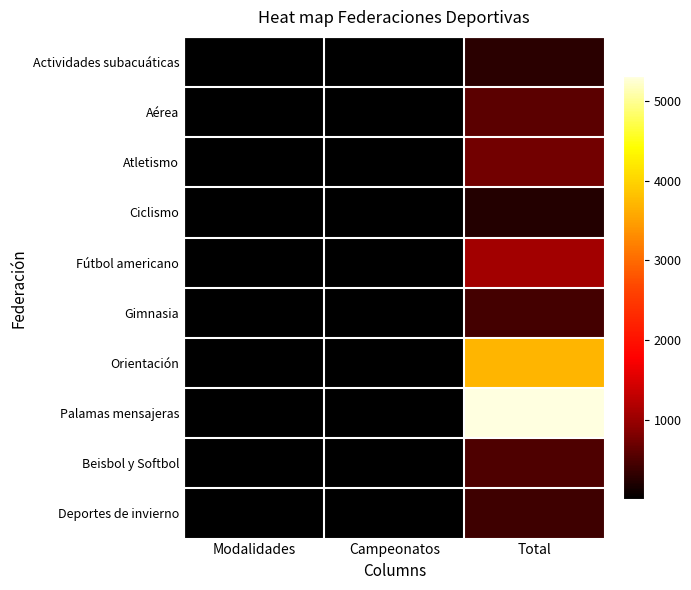

Count the number of categories in the chart.

3